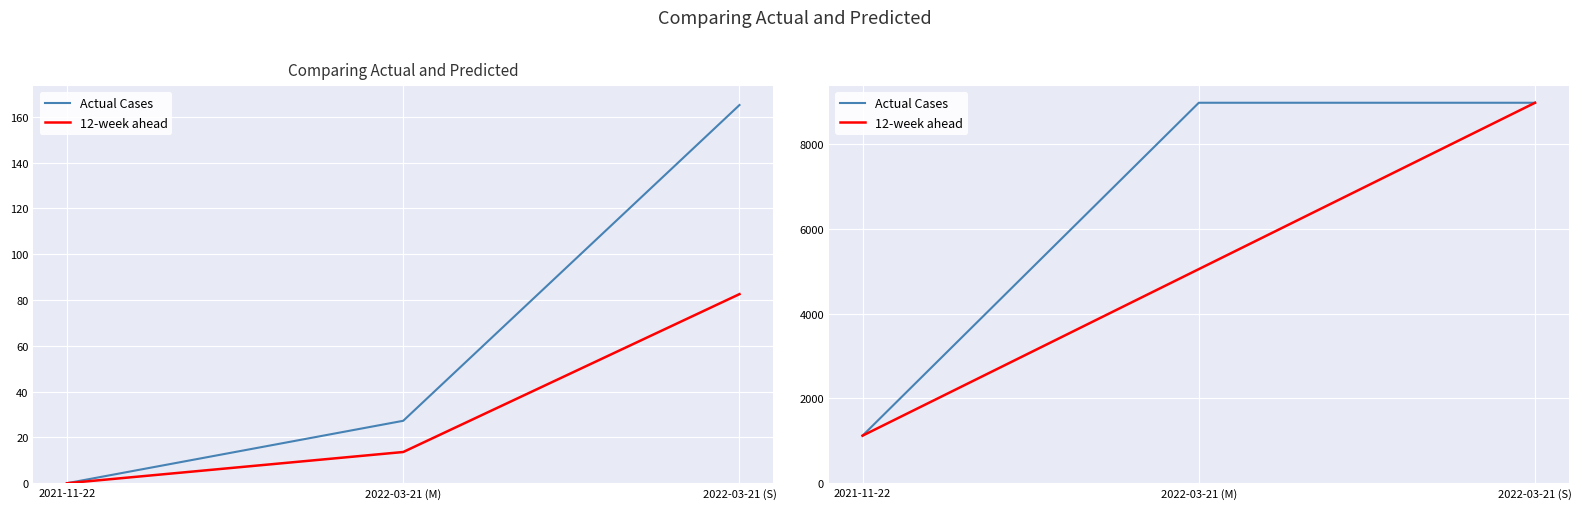

What position from the left is 2021-11-22?

1